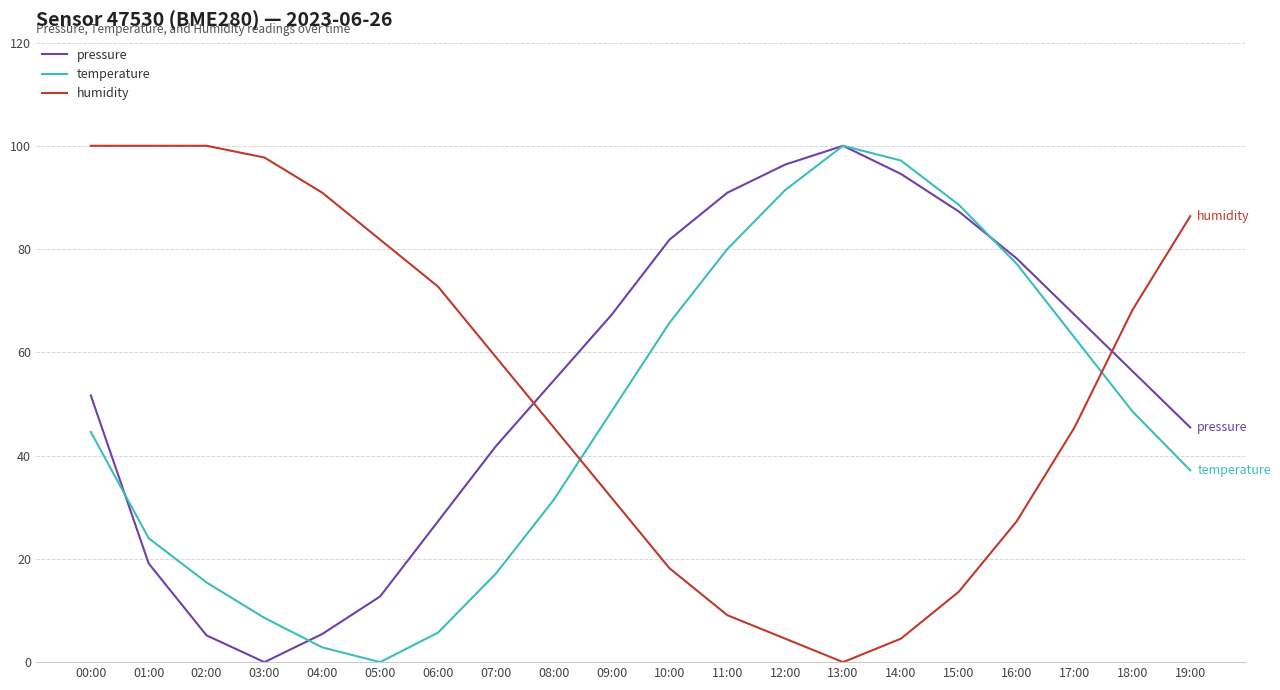

What is the total value across all series at 04:00?

99.2